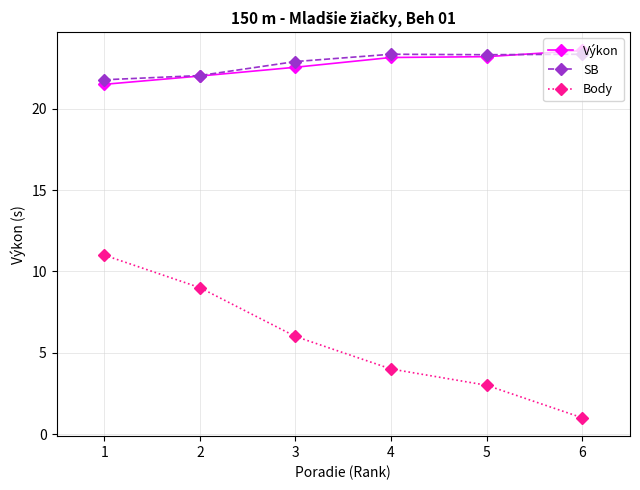

Is it true that Výkon equals 6.5 at 5?

False